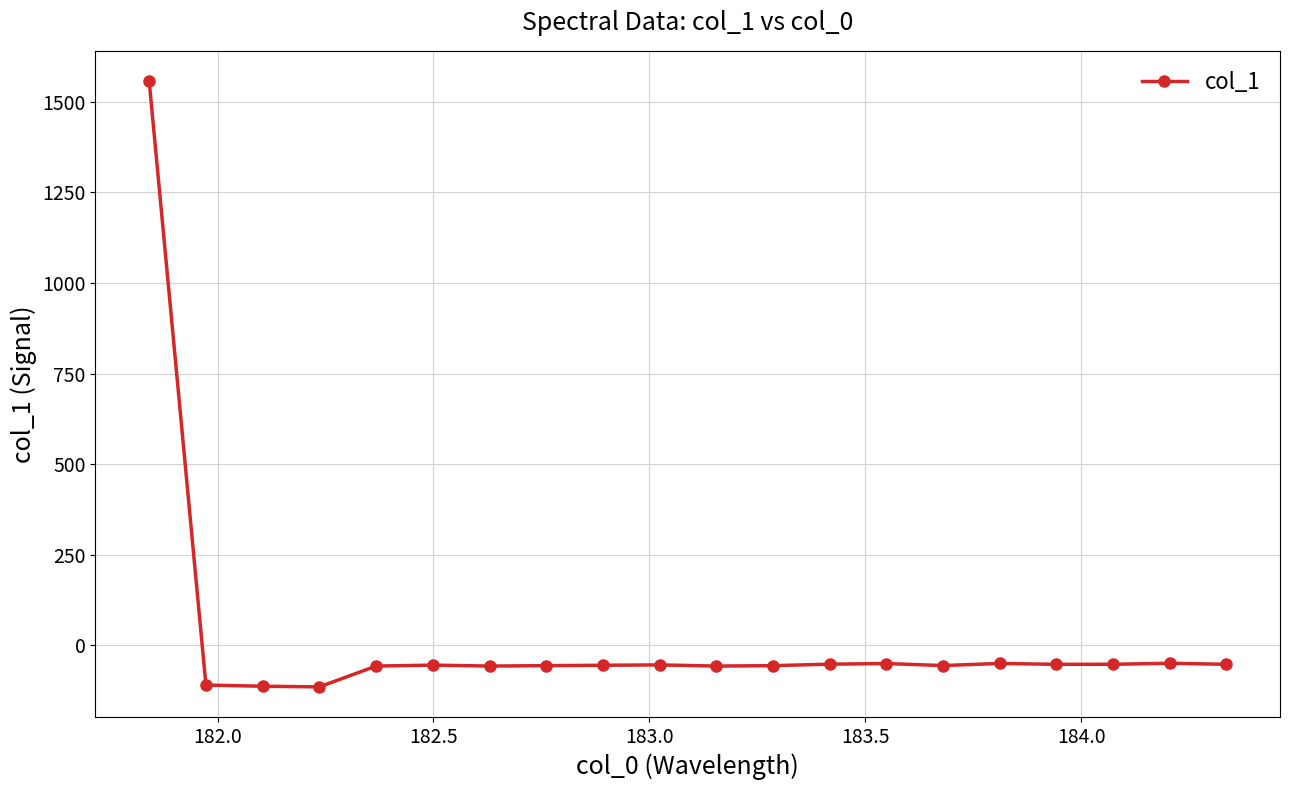

True or false: the data has more than 1 interior local peaks.

True